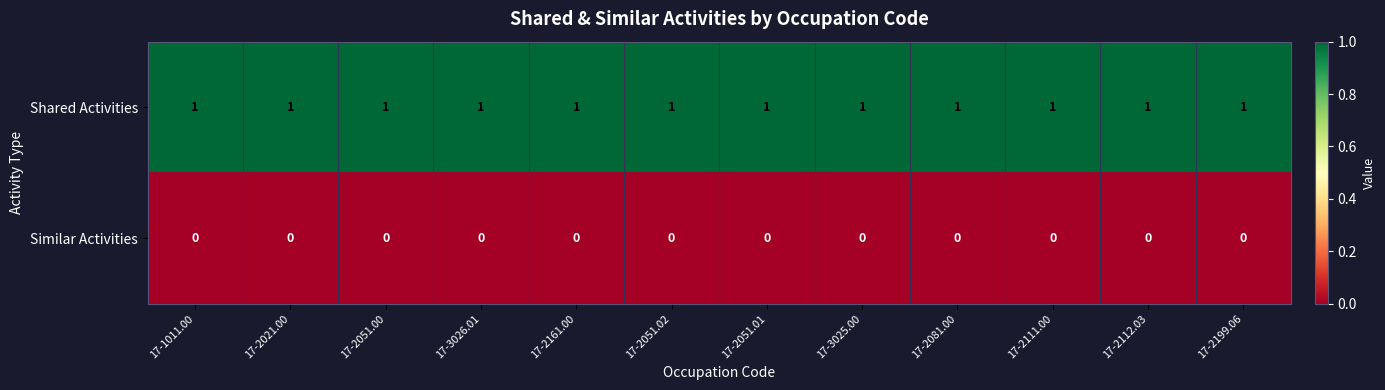

Rank the series by their average value, from lowest to highest.

Similar Activities, Shared Activities